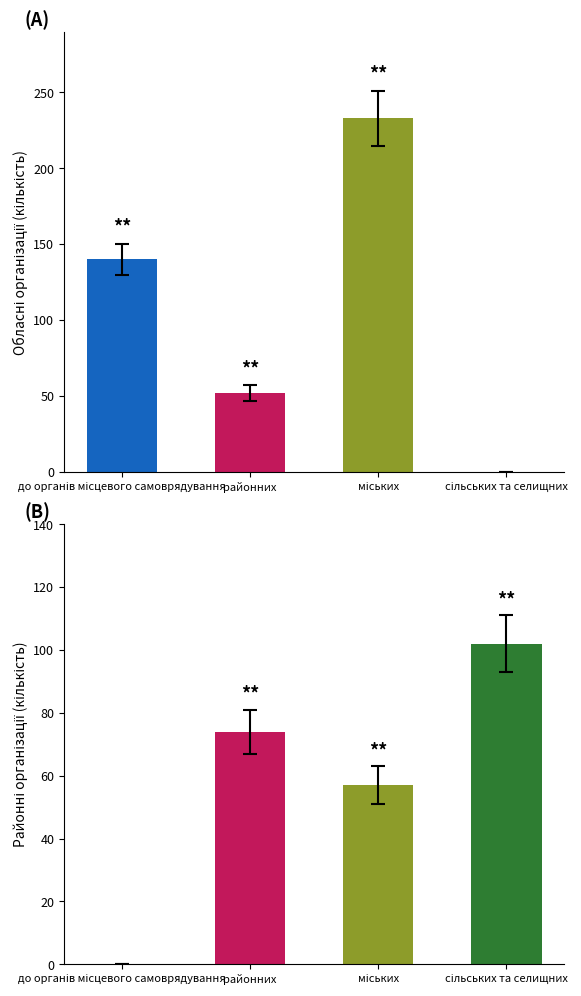

What are all the series names shown in the legend?

Обласні організації, Районні організації